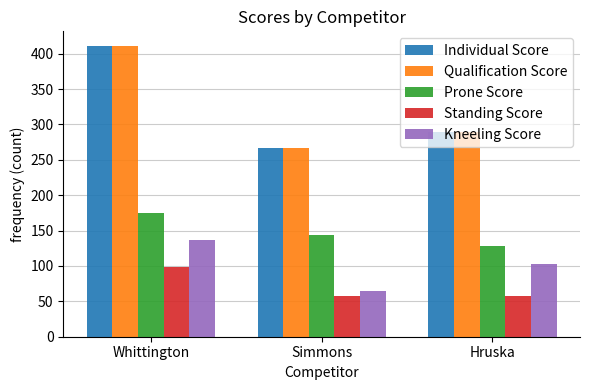

Is it true that Individual Score equals 164 at Whittington?

False